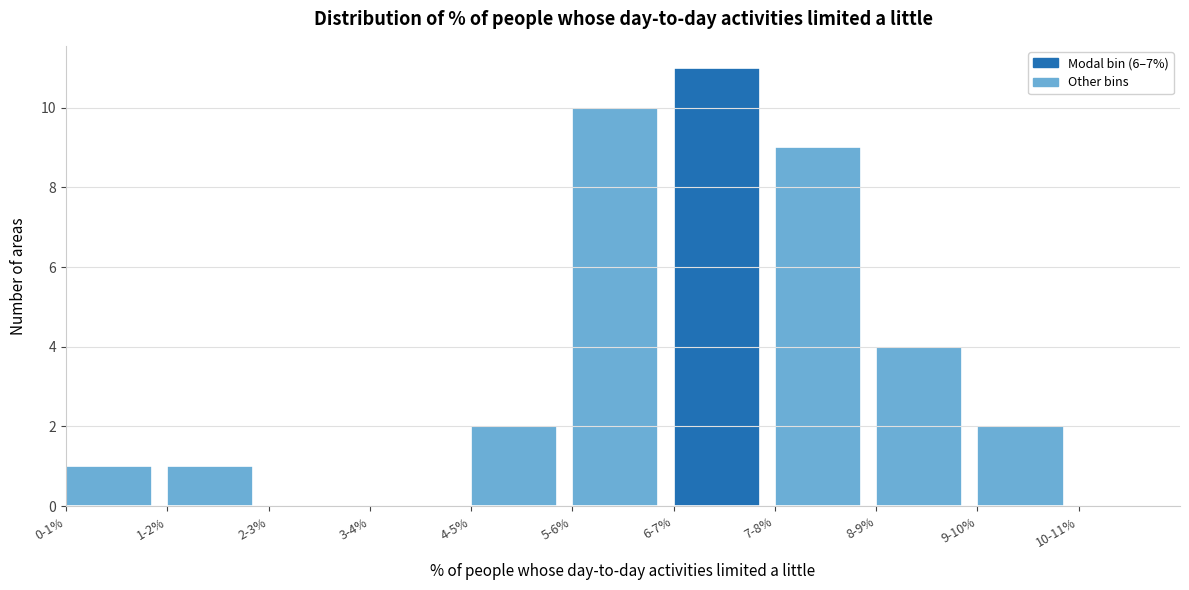

Reading left to right, extract all data points from this chart.

0-1%=1	1-2%=1	2-3%=0	3-4%=0	4-5%=2	5-6%=10	6-7%=11	7-8%=9	8-9%=4	9-10%=2	10-11%=0